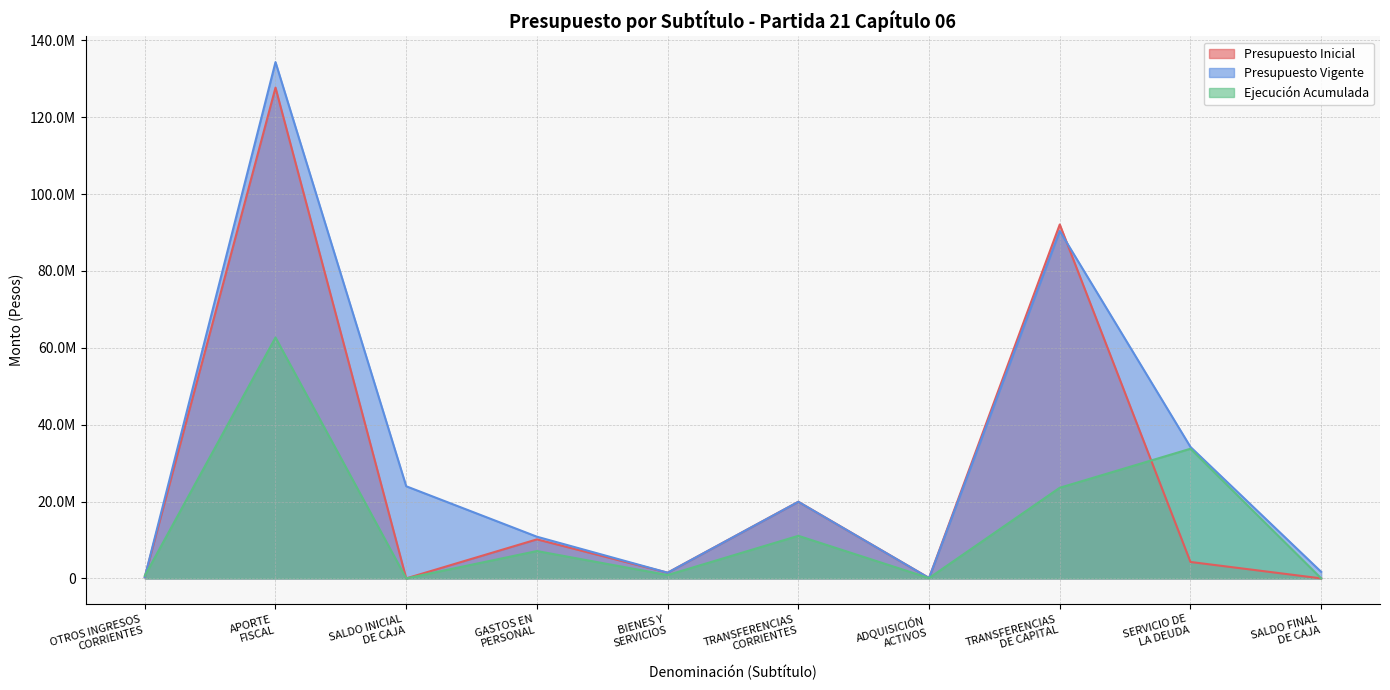

Reading left to right, extract all data points from this chart.

Presupuesto Inicial: OTROS INGRESOS
CORRIENTES=345994	APORTE
FISCAL=127675650	SALDO INICIAL
DE CAJA=2000	GASTOS EN
PERSONAL=10155085	BIENES Y
SERVICIOS=1484745	TRANSFERENCIAS
CORRIENTES=19928791	ADQUISICIÓN
ACTIVOS=103272	TRANSFERENCIAS
DE CAPITAL=92075752	SERVICIO DE
LA DEUDA=4275999	SALDO FINAL
DE CAJA=0
Presupuesto Vigente: OTROS INGRESOS
CORRIENTES=345994	APORTE
FISCAL=134311803	SALDO INICIAL
DE CAJA=23969675	GASTOS EN
PERSONAL=10844610	BIENES Y
SERVICIOS=1484745	TRANSFERENCIAS
CORRIENTES=19928791	ADQUISICIÓN
ACTIVOS=103272	TRANSFERENCIAS
DE CAPITAL=90375555	SERVICIO DE
LA DEUDA=34190302	SALDO FINAL
DE CAJA=1700197
Ejecución Acumulada: OTROS INGRESOS
CORRIENTES=669965	APORTE
FISCAL=62665143	SALDO INICIAL
DE CAJA=0	GASTOS EN
PERSONAL=7115024	BIENES Y
SERVICIOS=872765	TRANSFERENCIAS
CORRIENTES=11075031	ADQUISICIÓN
ACTIVOS=84068	TRANSFERENCIAS
DE CAPITAL=23581127	SERVICIO DE
LA DEUDA=33730016	SALDO FINAL
DE CAJA=0